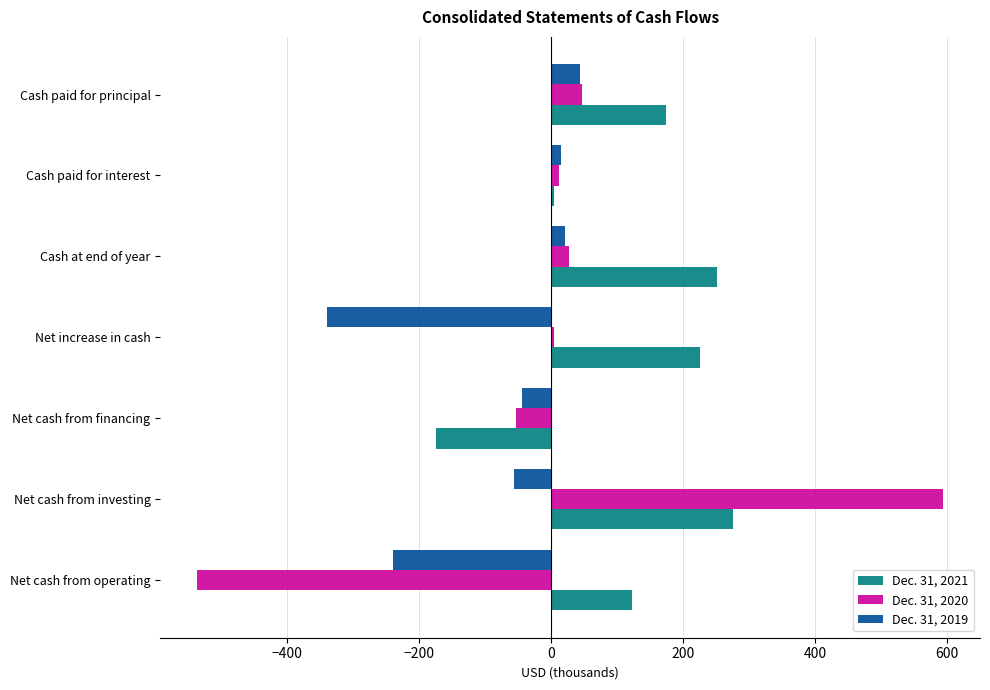

Which series has the largest total across all categories?

Dec. 31, 2021